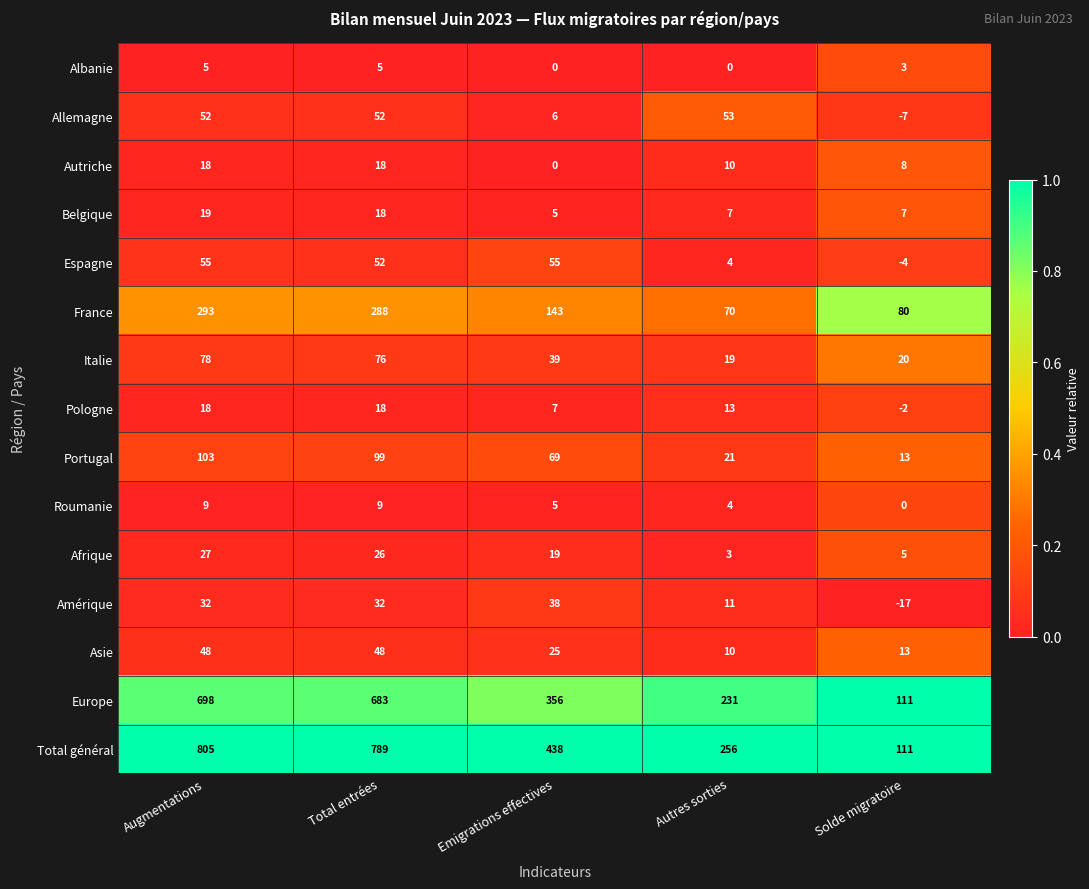

Is it true that Portugal equals 163 at Total entrées?

False